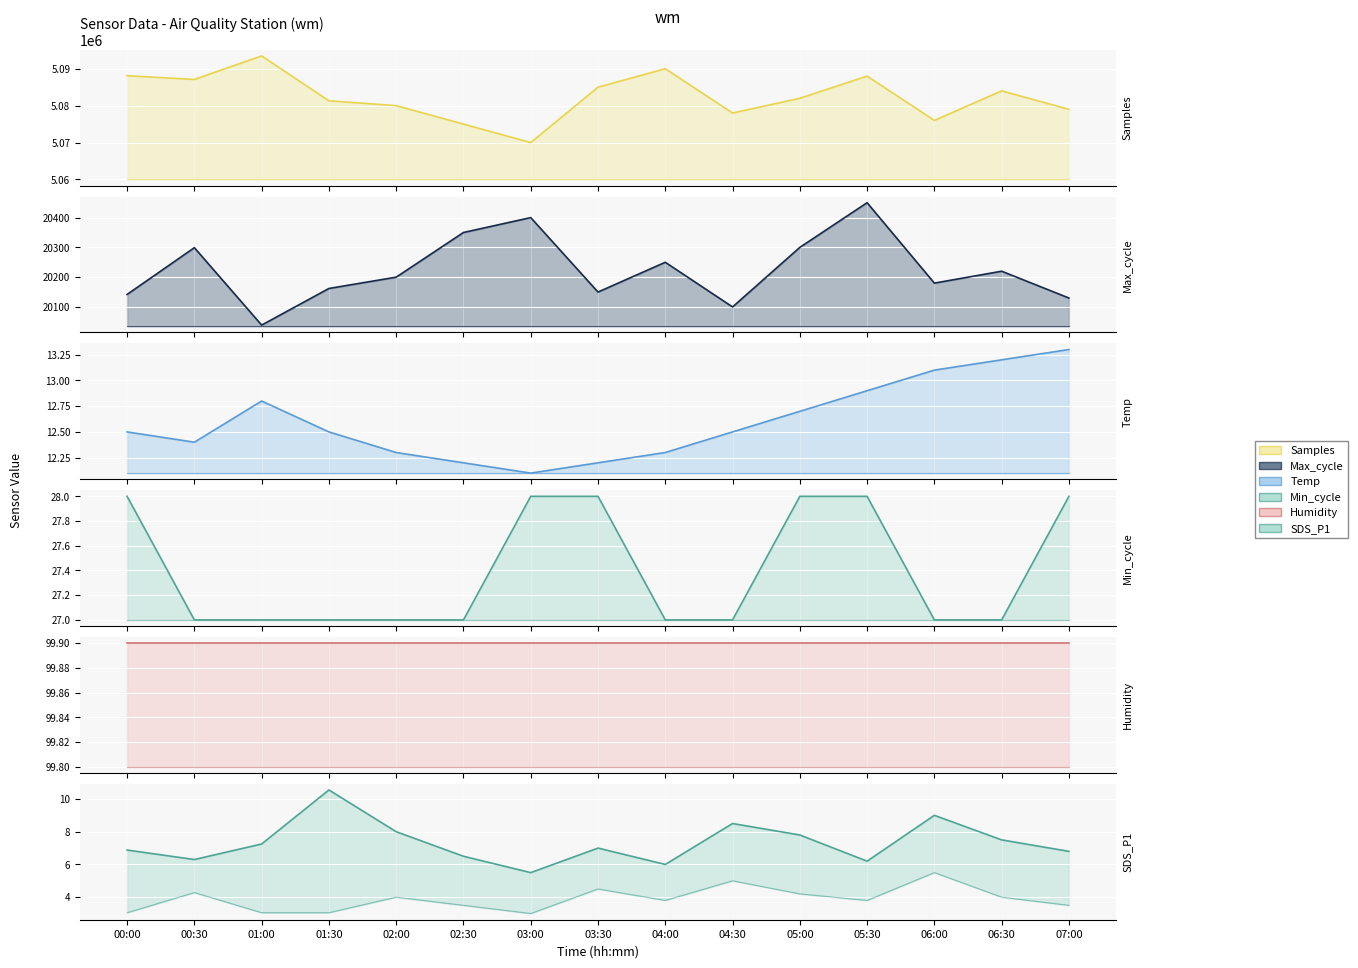

What is the difference between the second highest and minimum values in the SDS_P1 series?

3.5